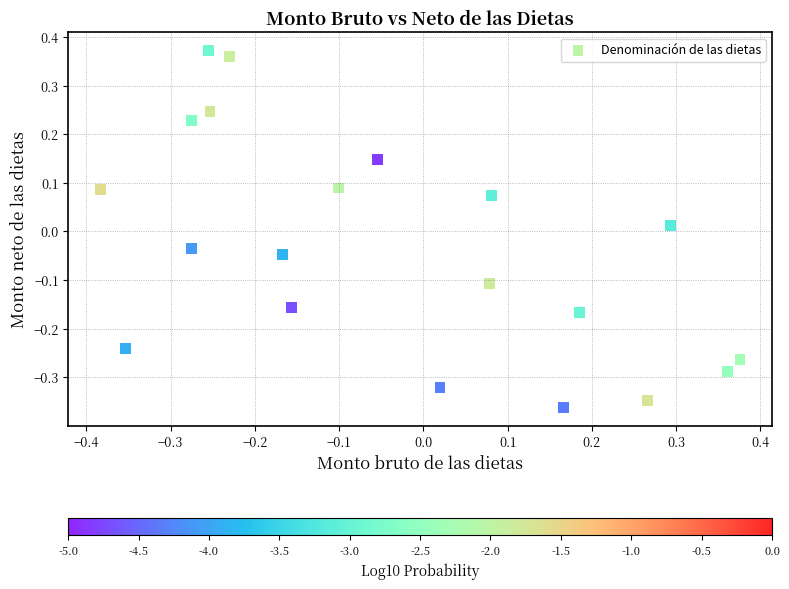

What is the range of Y values (max minus min)?

0.7